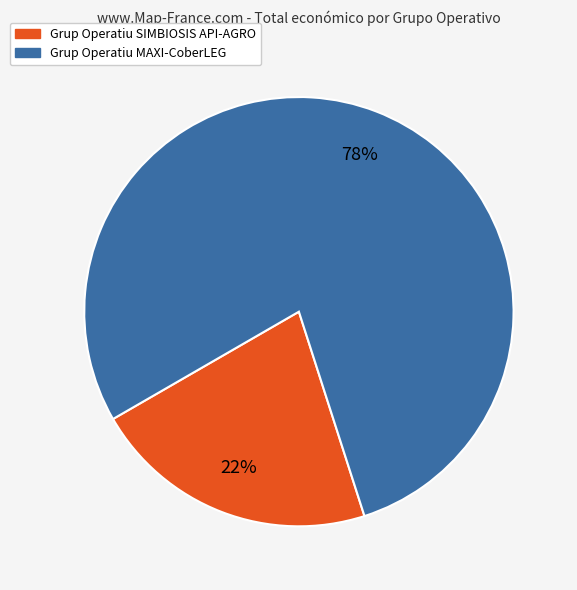

To the nearest percent, what is the combined percentage of Grup Operatiu SIMBIOSIS API-AGRO and Grup Operatiu MAXI-CoberLEG?

100%